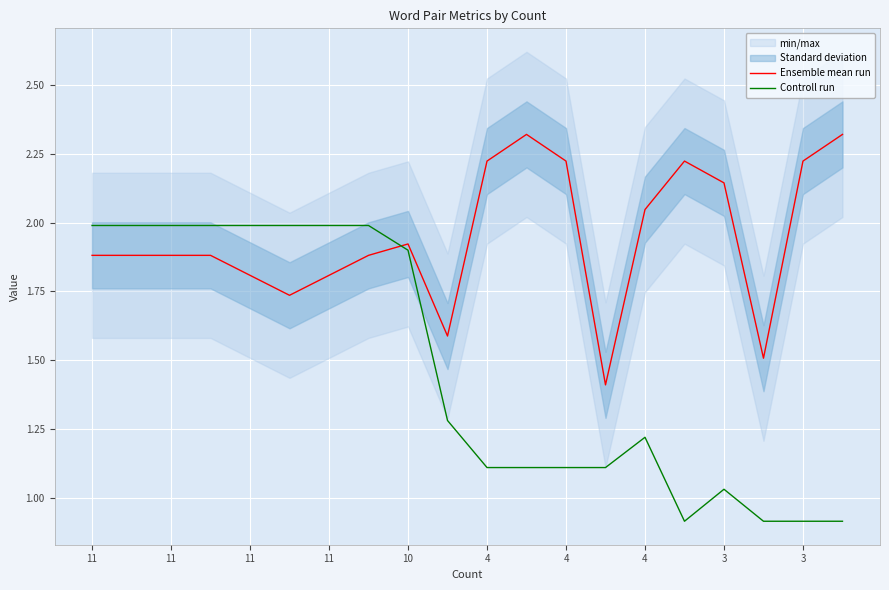

How many values in the Controll run series are below 1?

4